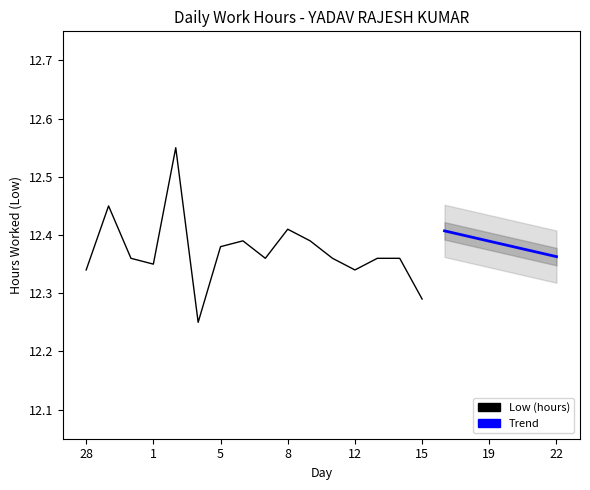

Does the chart have visible grid lines?

No